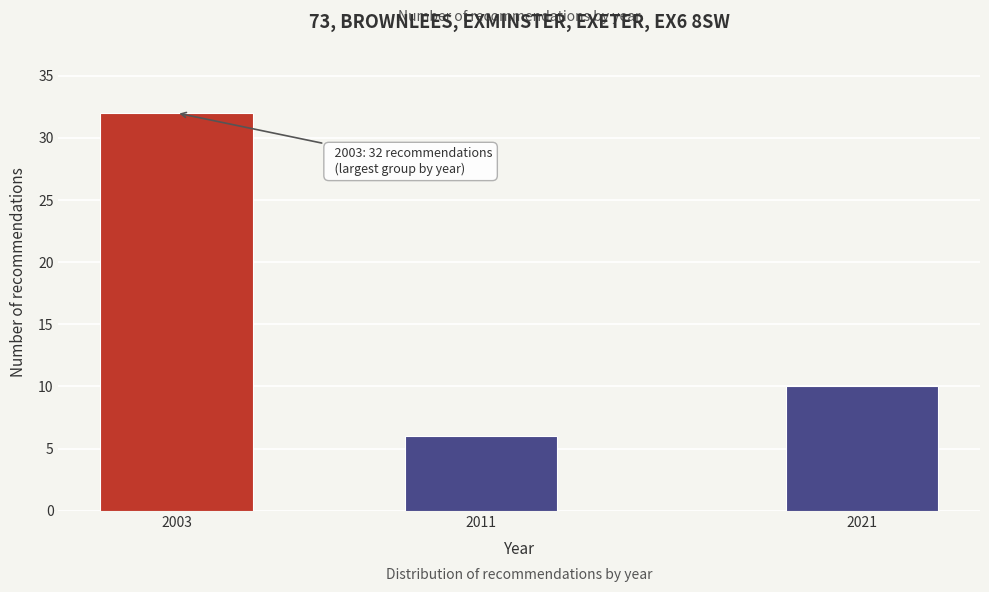

Reading right to left, list all the values displayed in this chart.

2021=10	2011=6	2003=32